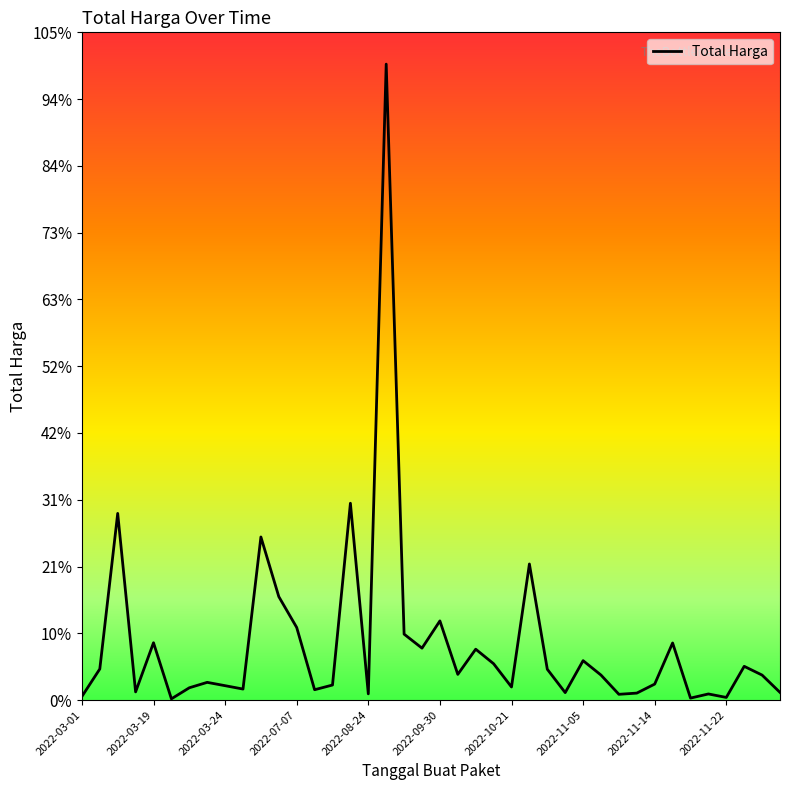

Does the chart have visible grid lines?

No